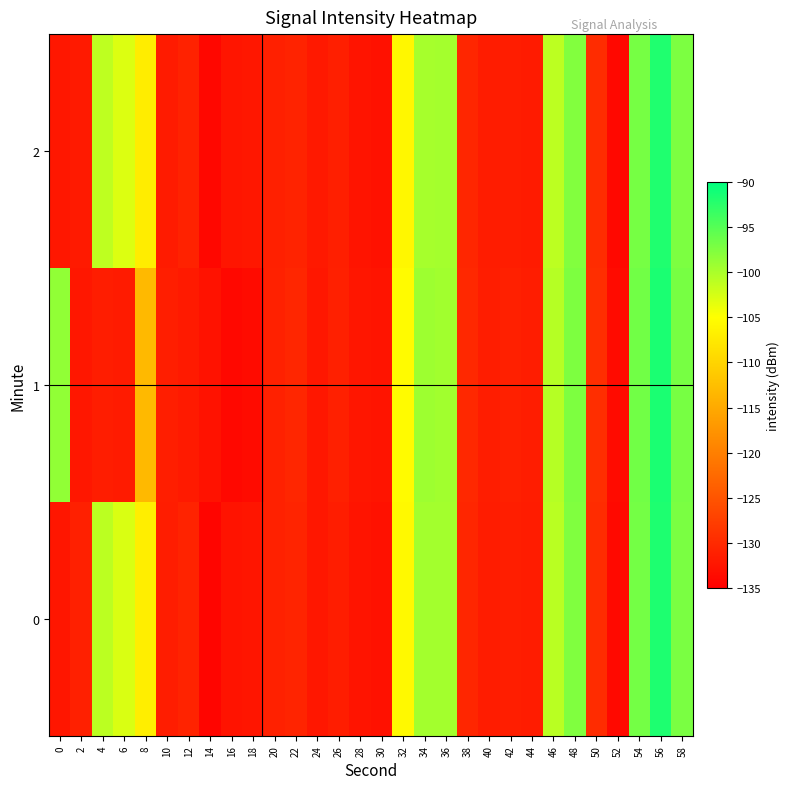

Count the number of categories in the chart.

30